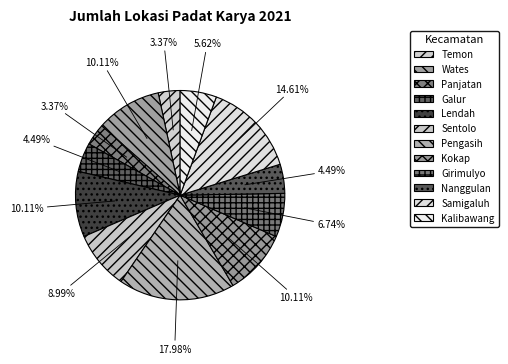

To the nearest percent, what is the difference between the Lendah and Galur slice percentages?

6%